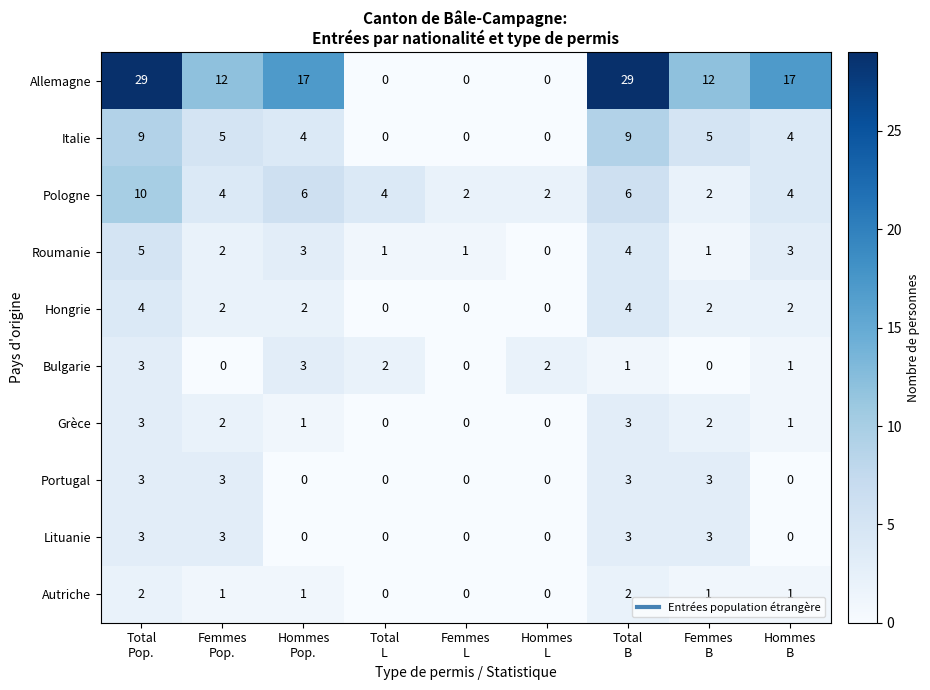

Which series has the largest total across all categories?

Allemagne